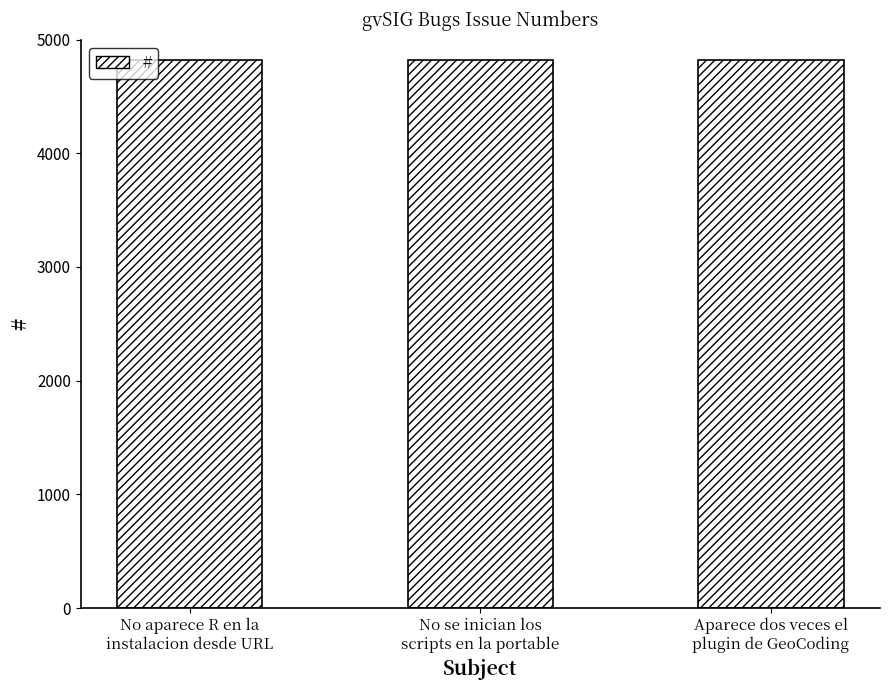

Where is the data nearest to the value 4819?

No se inician los
scripts en la portable